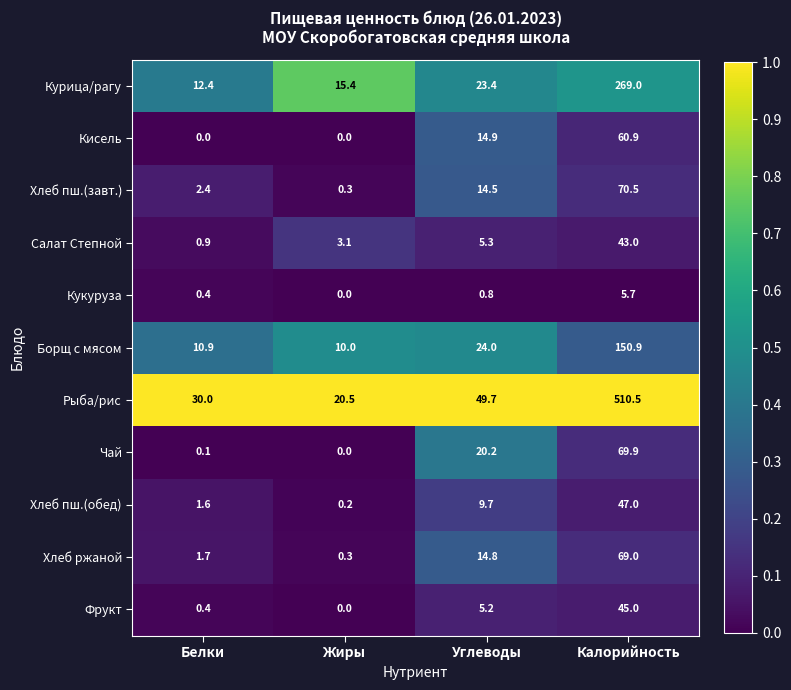

Where does the Курица/рагу series first go above 23?

Углеводы